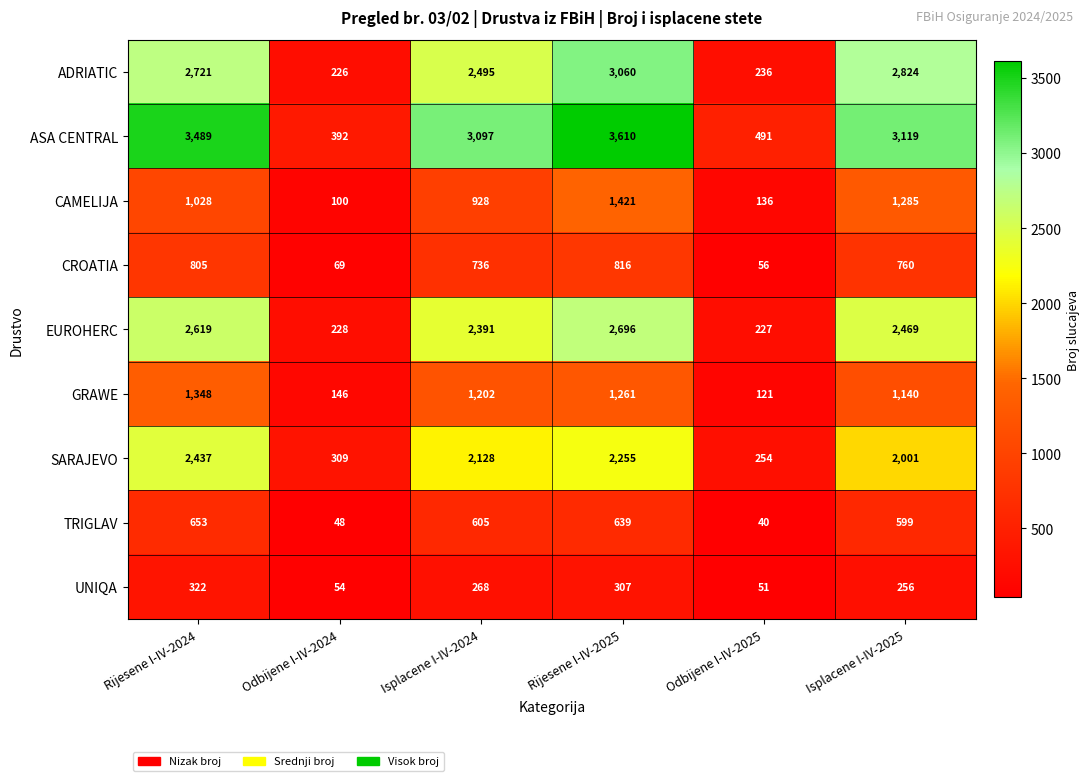

How many series are shown in this chart?

9